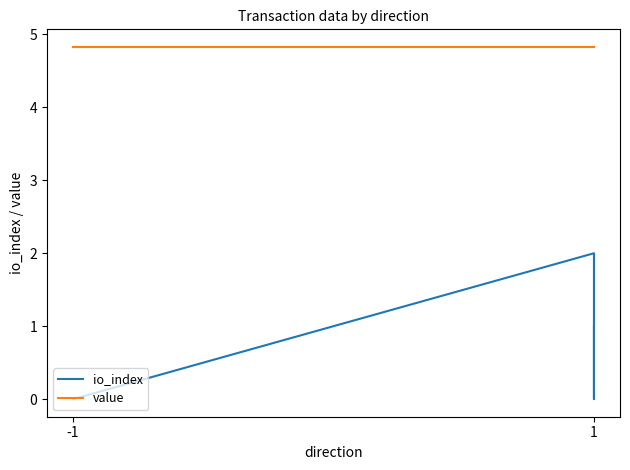

How many io_index values are between 0 and 1?

5